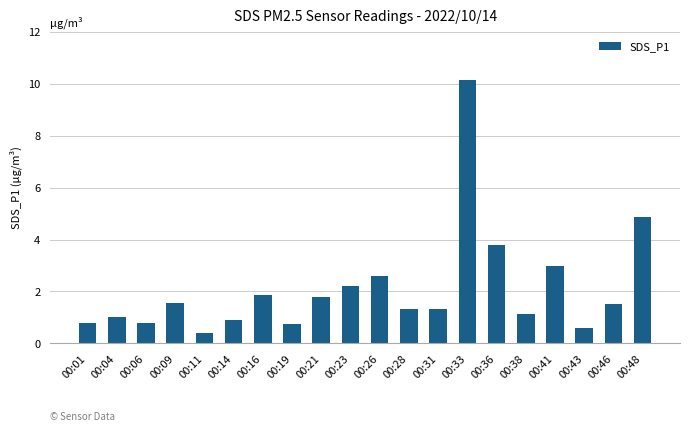

What is the minimum value shown in the chart?

0.4